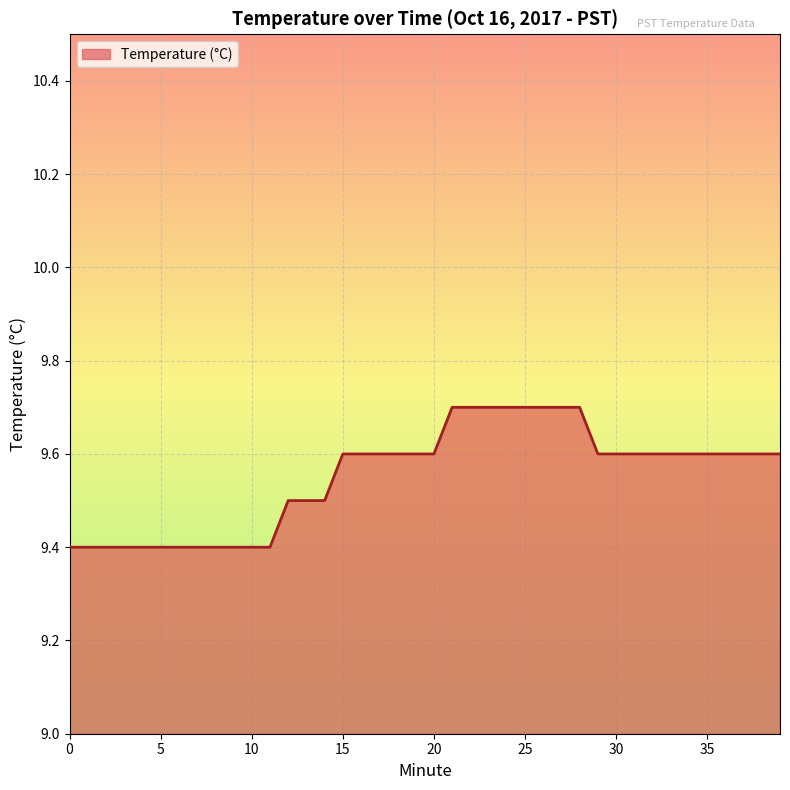

What is the minimum value shown in the chart?

9.4